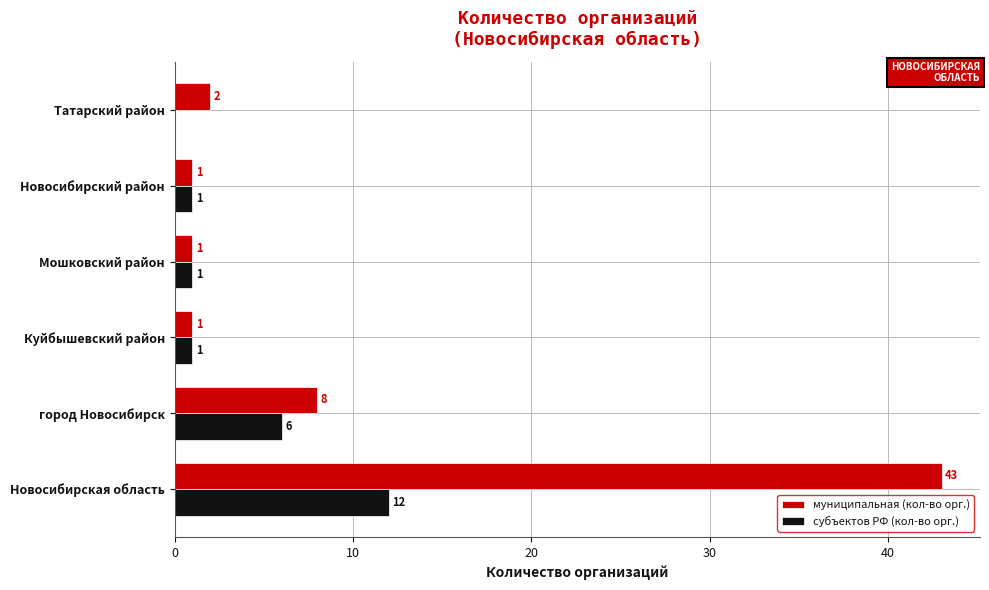

What is the sum of the муниципальная (кол-во орг.) values at Новосибирский район and Новосибирская область?

44